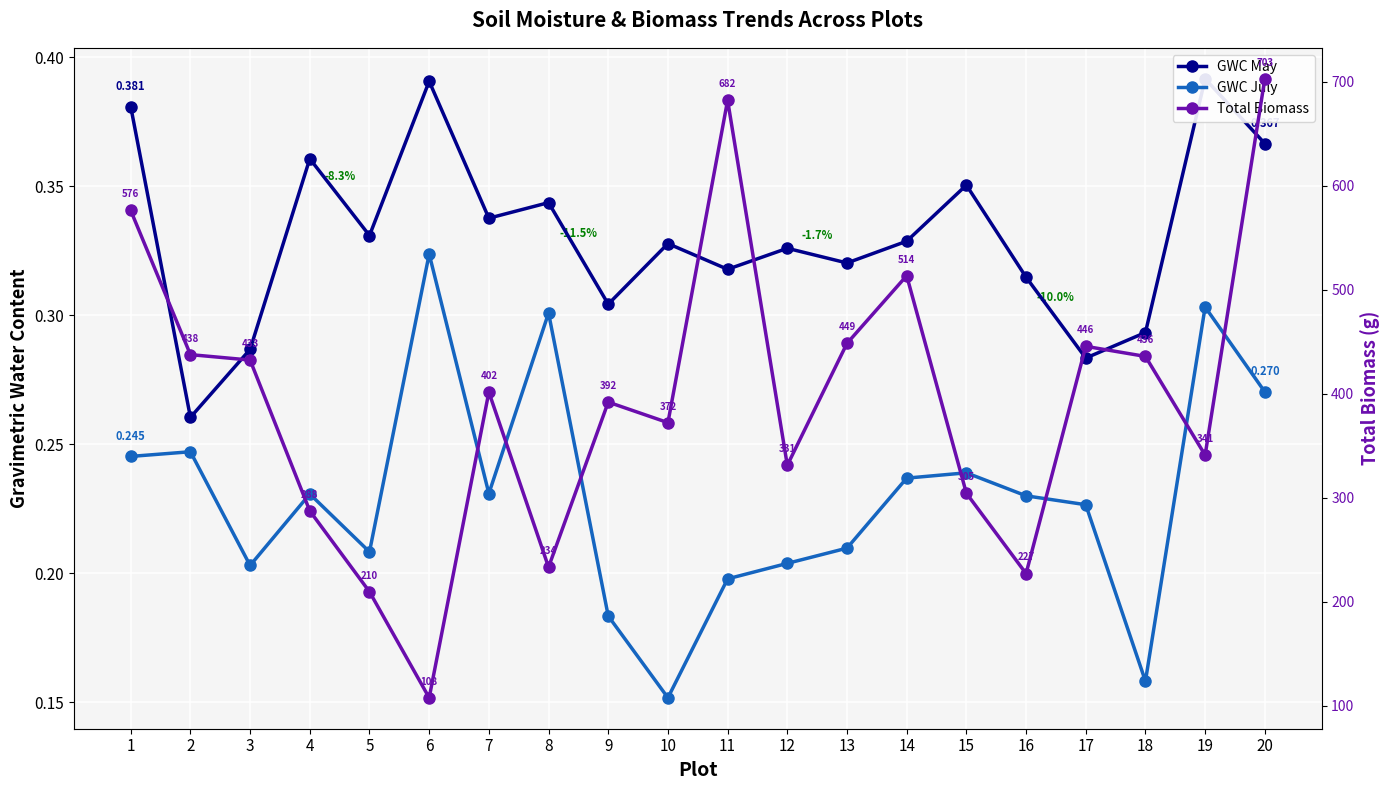

Reading left to right, extract all data points from this chart.

GWC May: 0.4	0.3	0.3	0.4	0.3	0.4	0.3	0.3	0.3	0.3	0.3	0.3	0.3	0.3	0.4	0.3	0.3	0.3	0.4	0.4
GWC July: 0.2	0.2	0.2	0.2	0.2	0.3	0.2	0.3	0.2	0.2	0.2	0.2	0.2	0.2	0.2	0.2	0.2	0.2	0.3	0.3
Total Biomass: 576.5	437.8	432.6	287.6	209.8	107.9	401.8	233.5	392.2	372.4	682.4	331.5	448.7	513.7	304.6	227.3	445.8	436.1	341.2	703.1